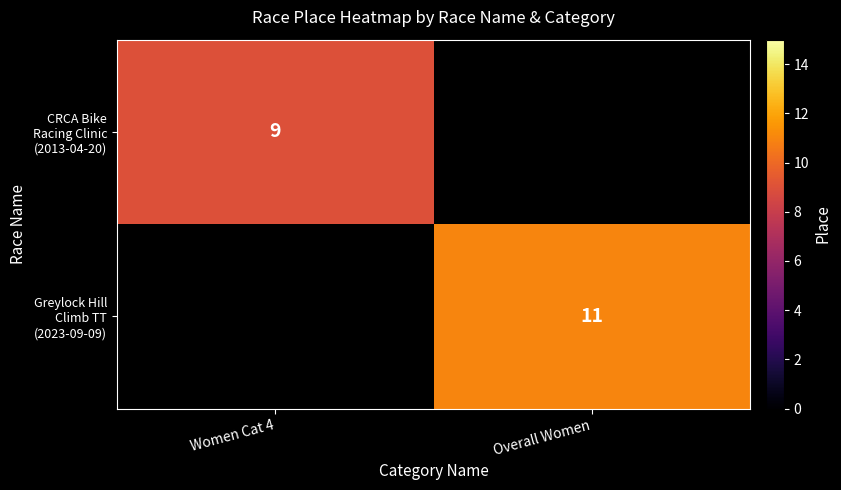

At how many categories does at least one series exceed 10?

1